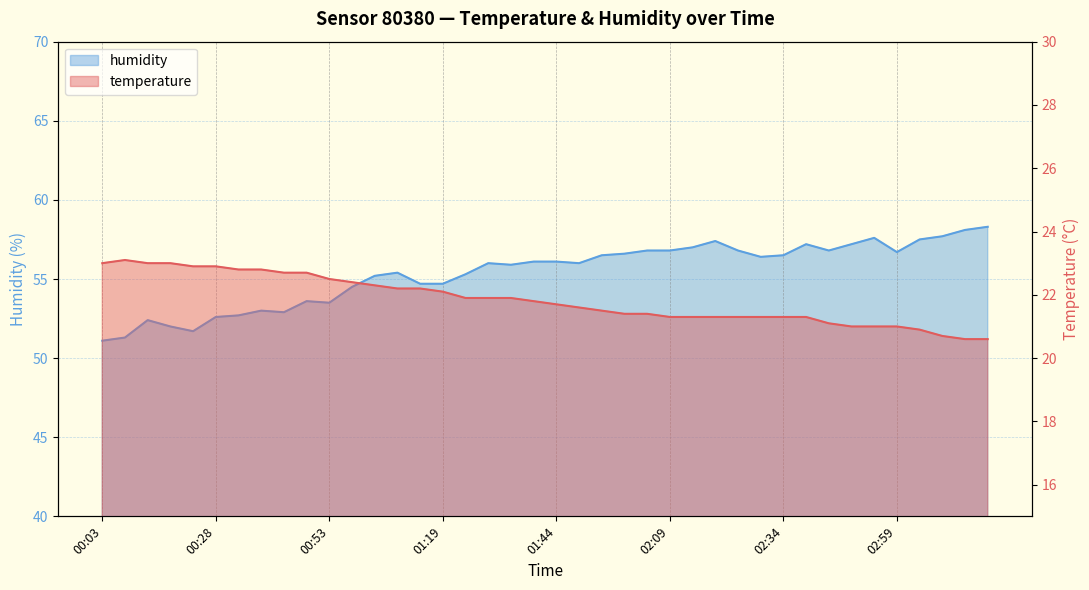

At how many categories does at least one series exceed 45?

40